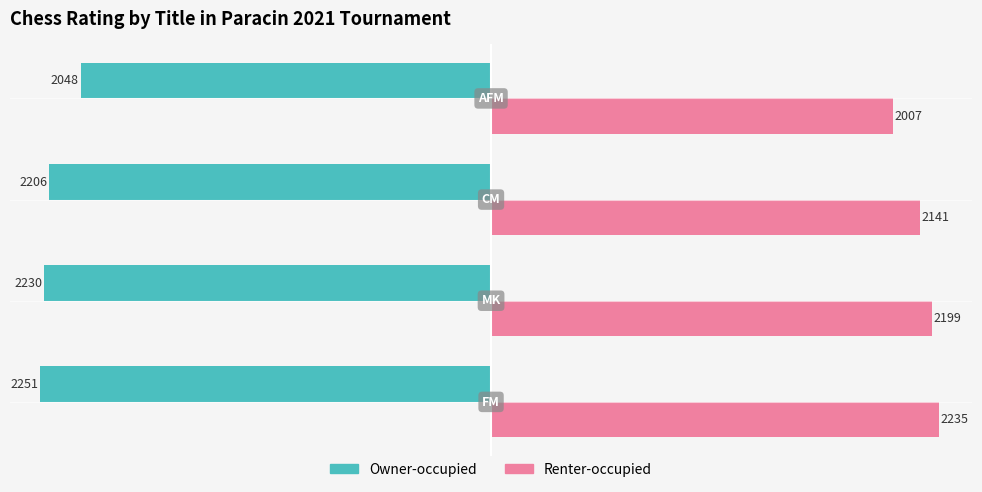

What is the difference between the second highest and second lowest values in the Renter-occupied series?

58